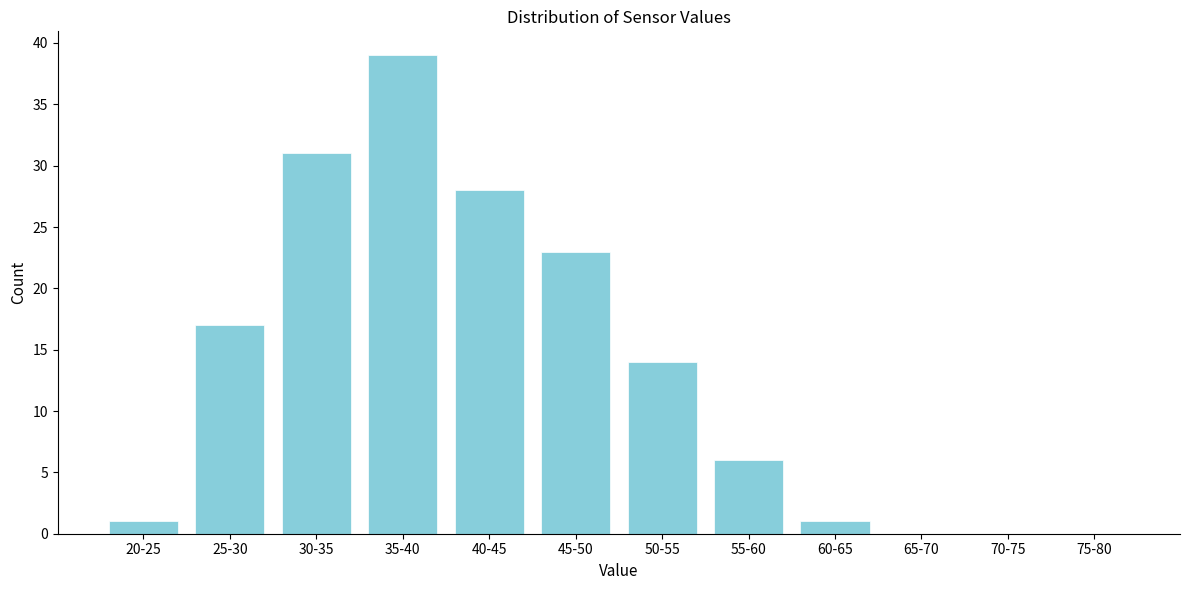

Reading left to right, what are all the values shown in this chart?

20-25=1	25-30=17	30-35=31	35-40=39	40-45=28	45-50=23	50-55=14	55-60=6	60-65=1	65-70=0	70-75=0	75-80=0